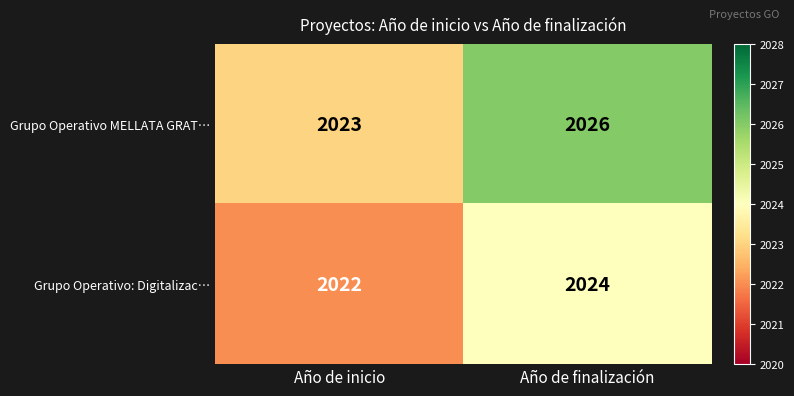

What is the minimum value shown in the chart?

2022